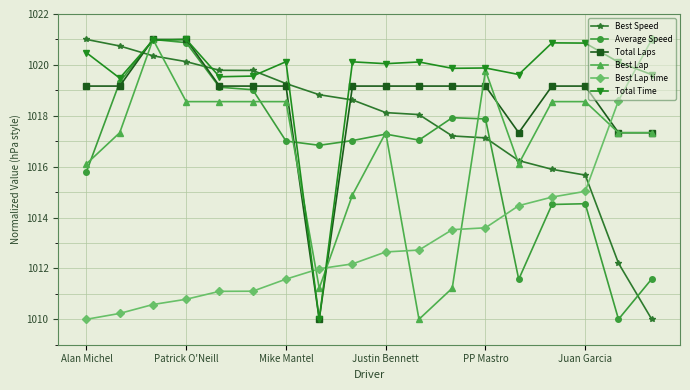

What are all the series names shown in the legend?

Best Speed, Average Speed, Total Laps, Best Lap, Best Lap time, Total Time